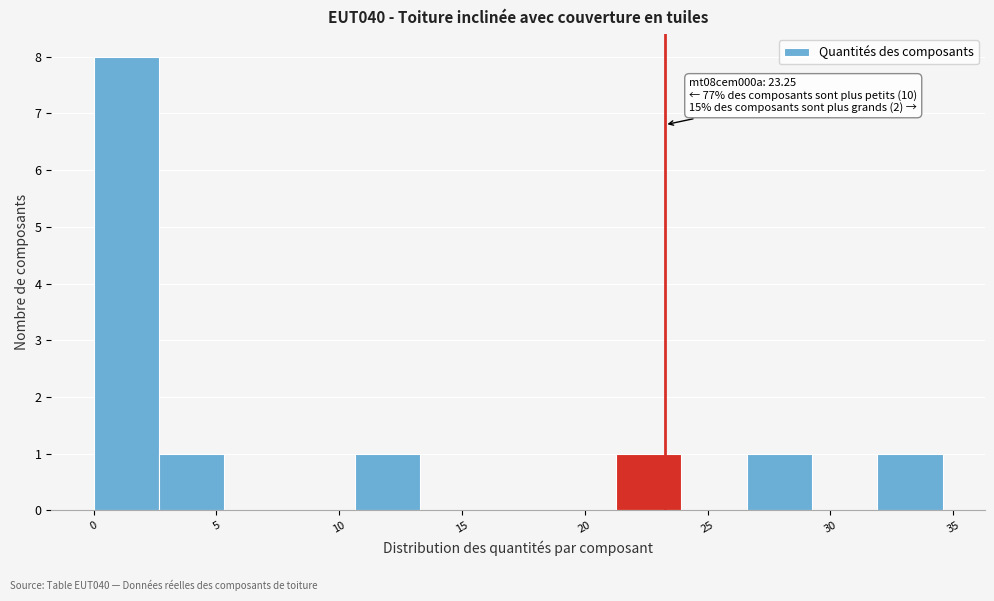

Which range on the x-axis has the tallest bar?

0.0 to 2.5